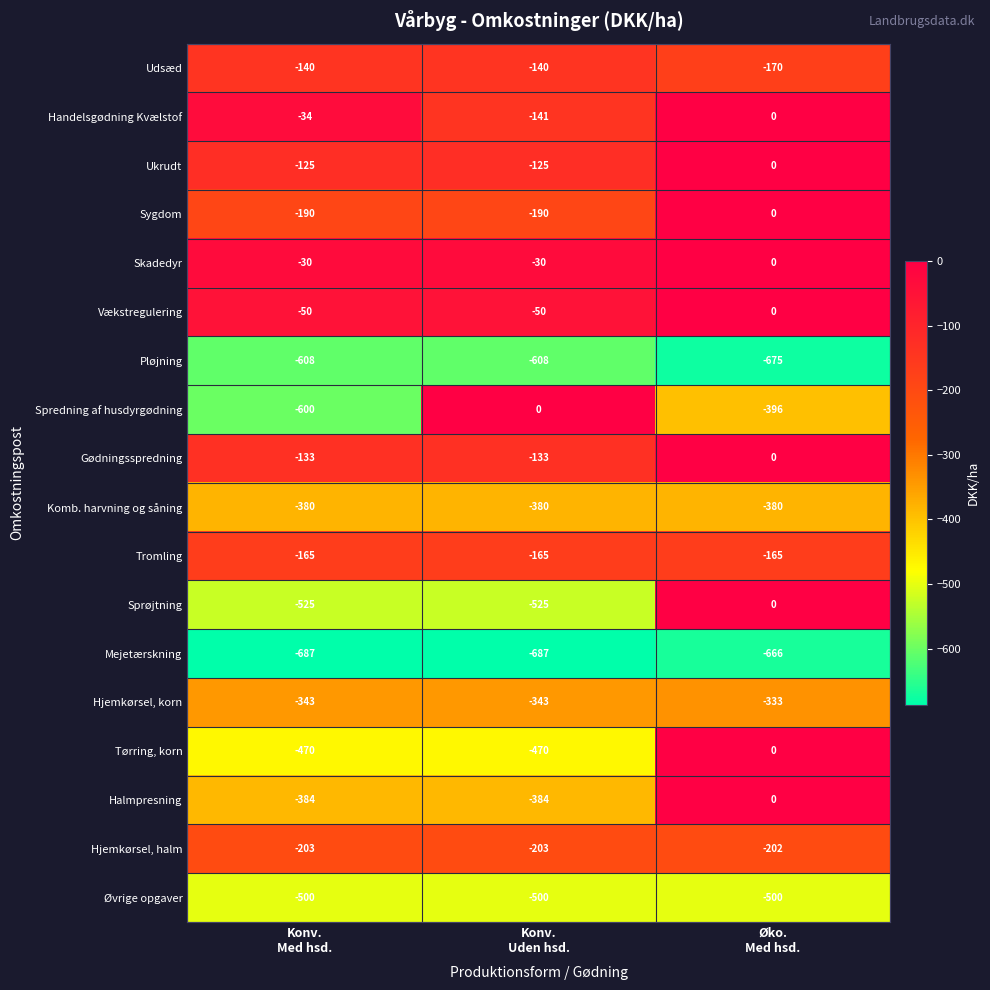

What is the difference between the highest and lowest values at Øko.
Med hsd.?

675